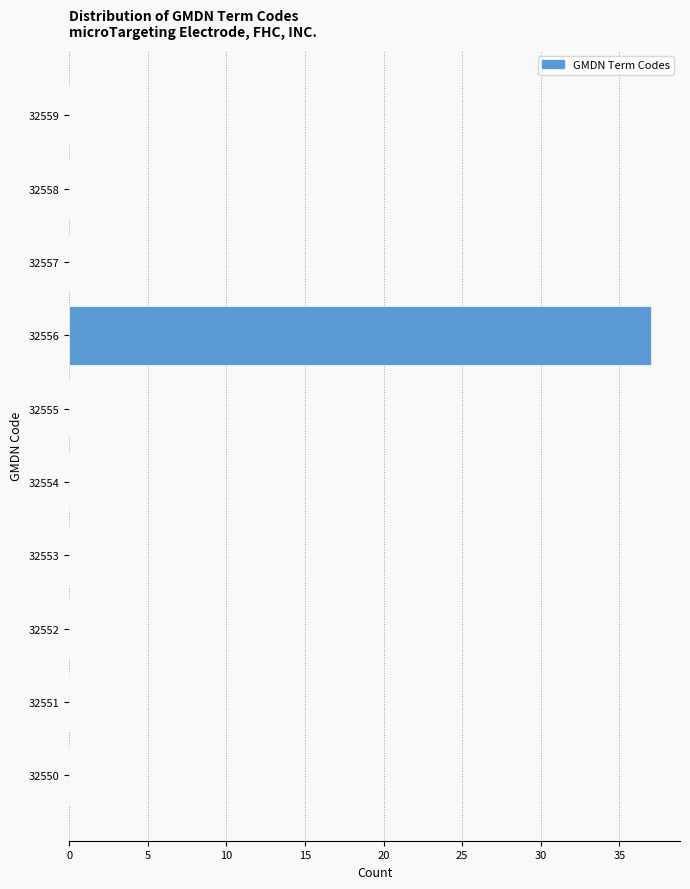

Reading bottom to top, what are all the values shown in this chart?

32550=0	32551=0	32552=0	32553=0	32554=0	32555=0	32556=37	32557=0	32558=0	32559=0